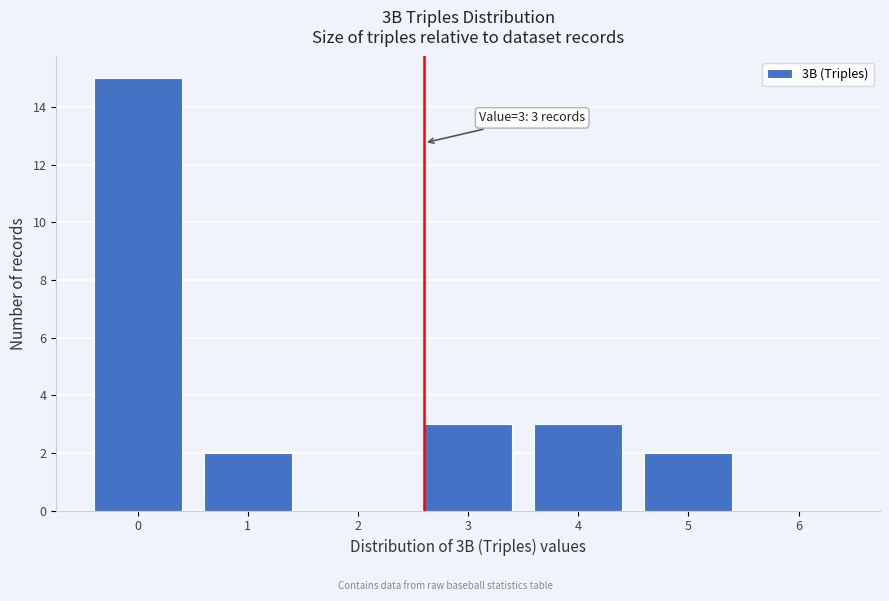

Reading left to right, transcribe all the data shown in this chart.

0=15	1=2	2=0	3=3	4=3	5=2	6=0